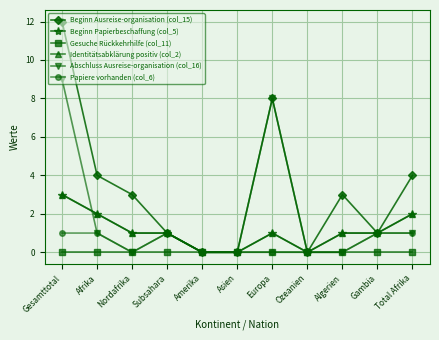

What is the label of the 6th point from the right?

Asien